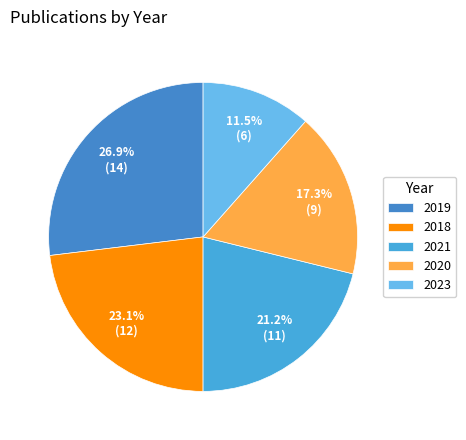

To the nearest percent, what is the combined percentage of 2018 and 2021?

44%